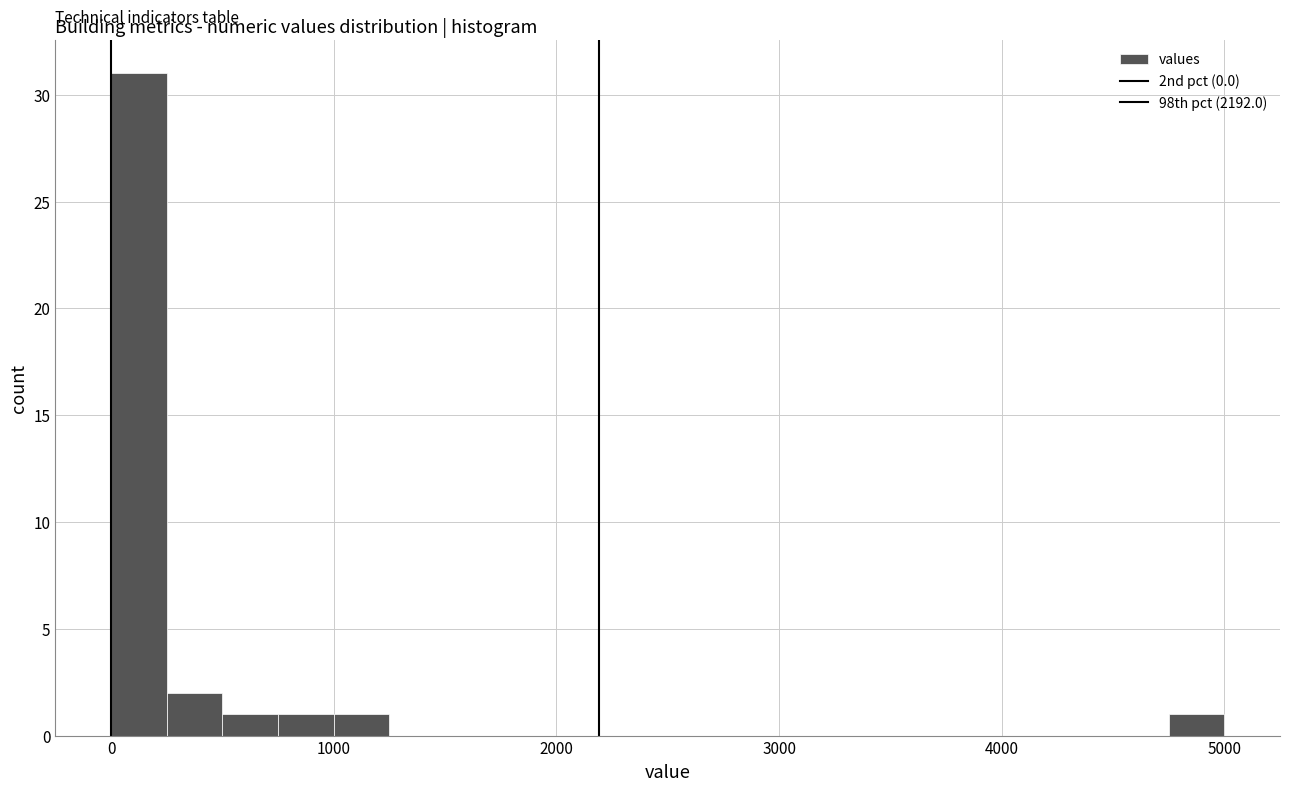

Read against the x-axis, roughly where is the centre of the tallest bar?

100